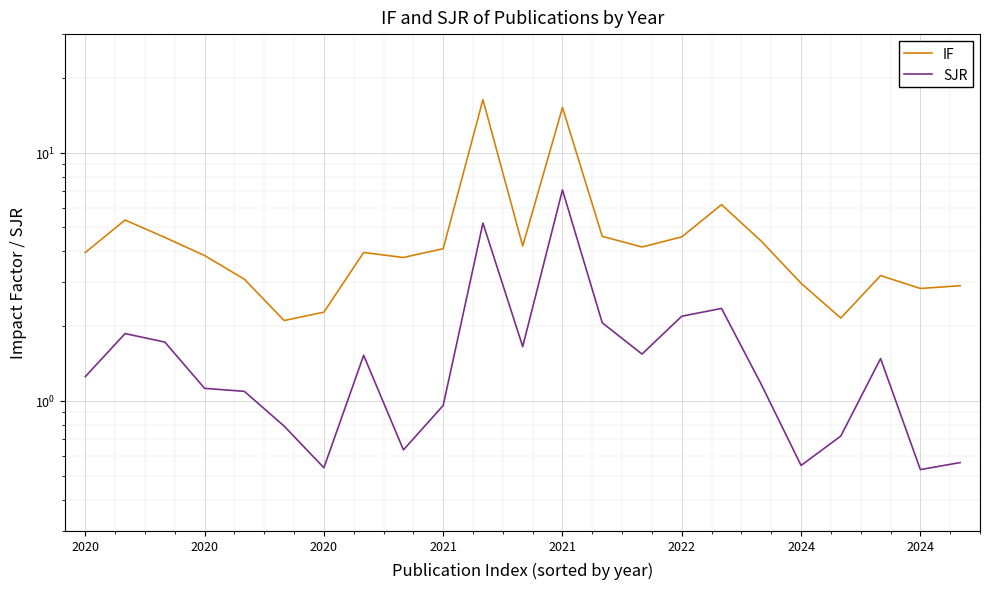

True or false: IF has a value of 1.1 at 2022.

False